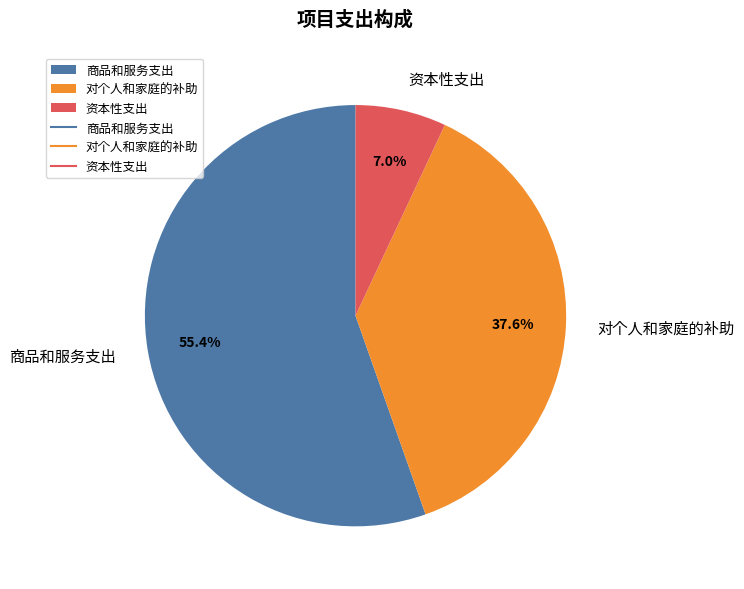

Which category has the biggest portion of the pie?

商品和服务支出